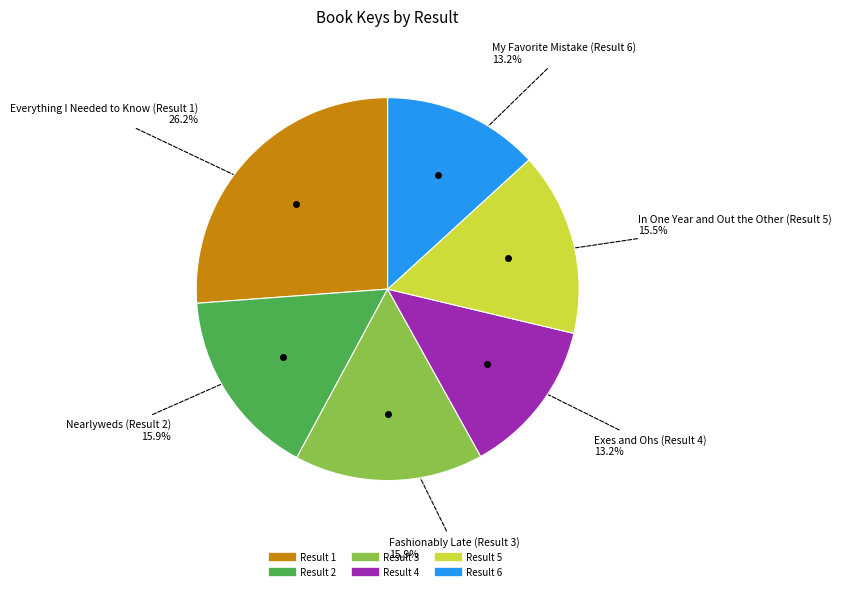

Is there any slice that represents more than half of the pie?

No